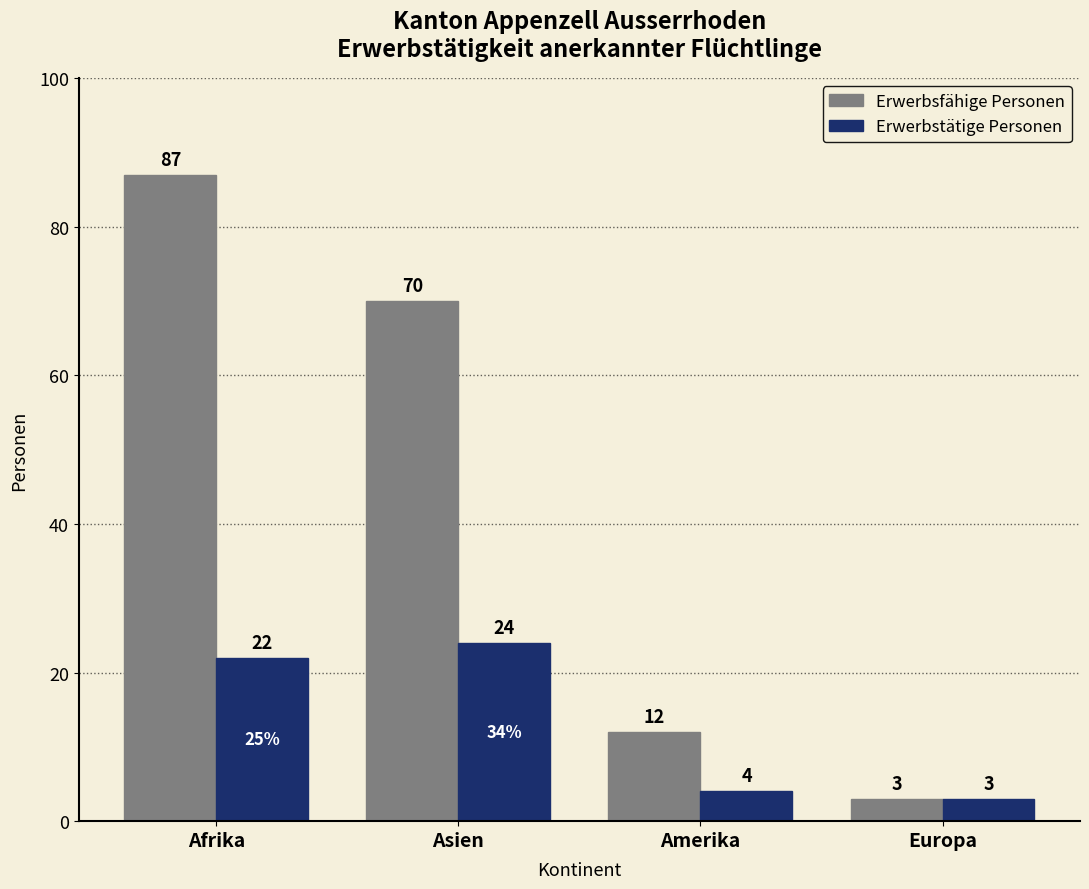

List the series in order of their overall mean, highest first.

Erwerbsfähige Personen, Erwerbstätige Personen